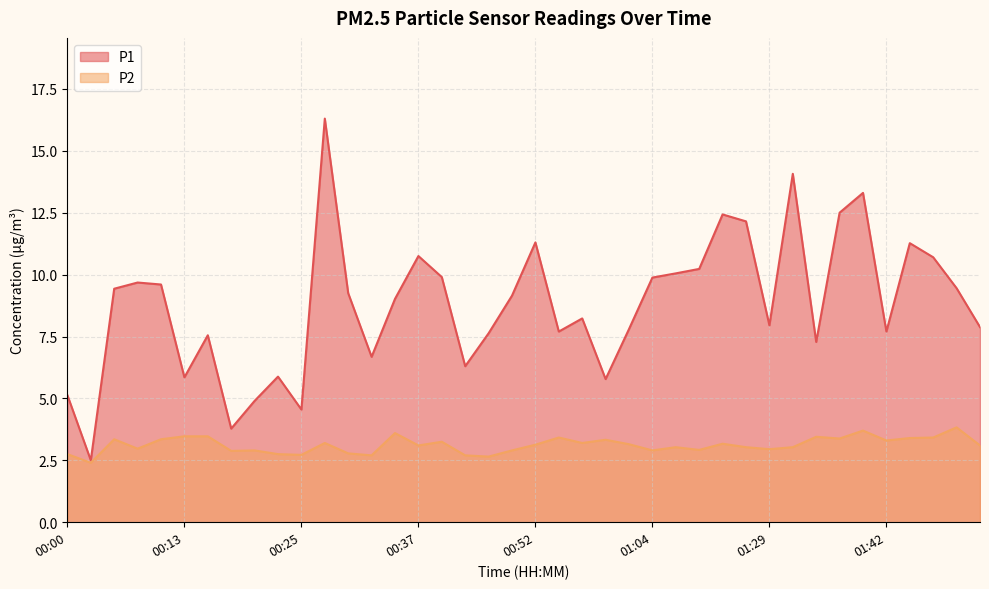

Count the number of data series in this chart.

2